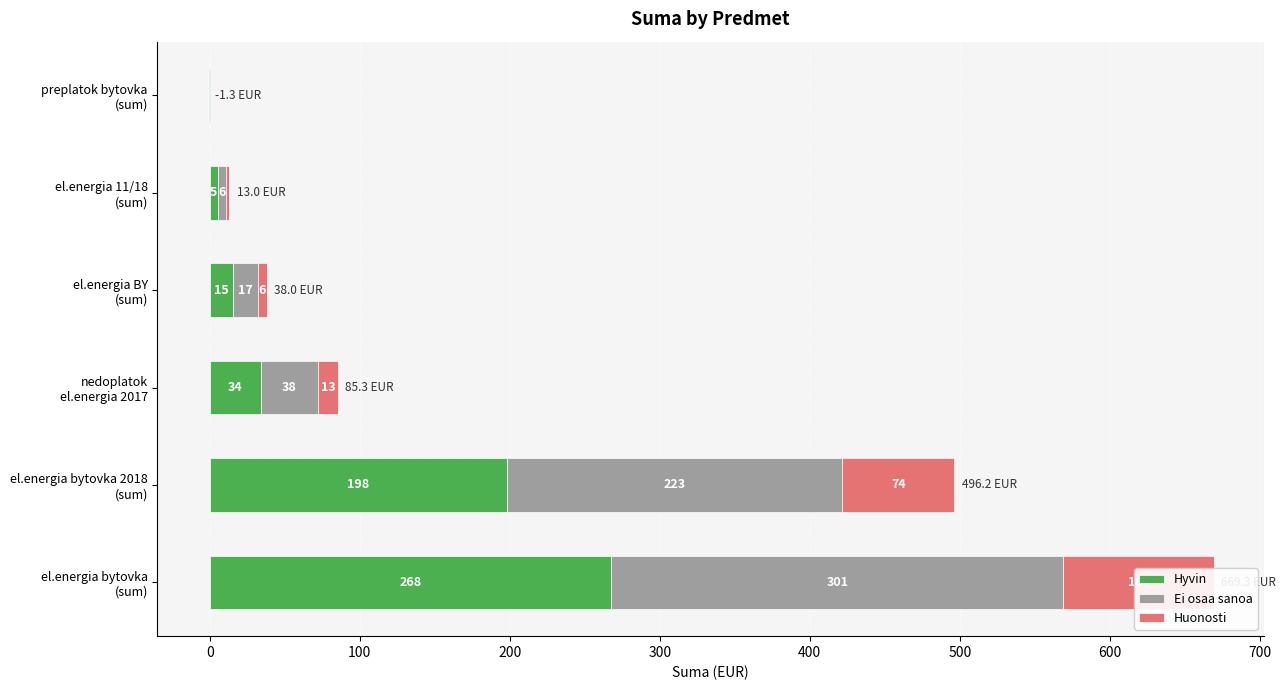

At how many categories does at least one series exceed 116?

2